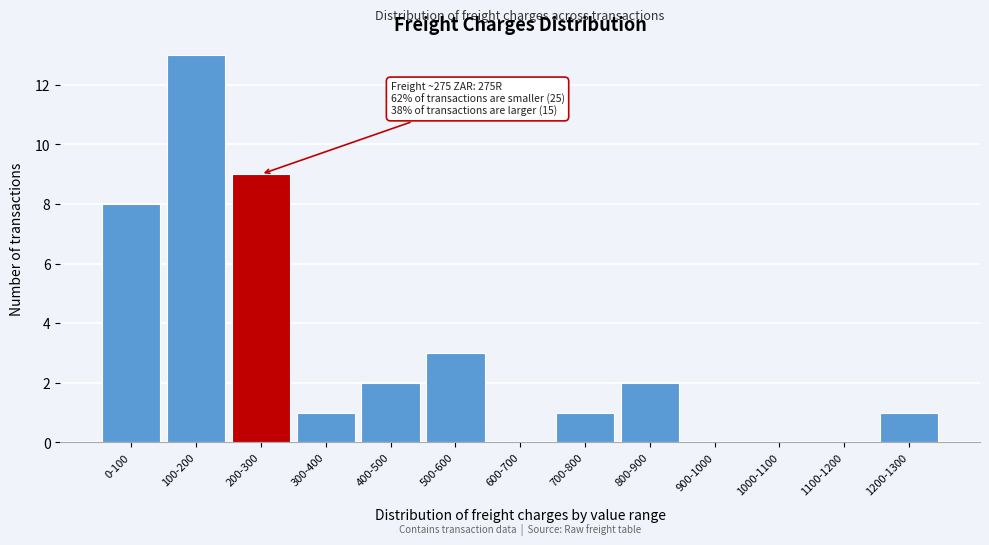

Reading right to left, what are all the values shown in this chart?

1200-1300=1	1100-1200=0	1000-1100=0	900-1000=0	800-900=2	700-800=1	600-700=0	500-600=3	400-500=2	300-400=1	200-300=9	100-200=13	0-100=8